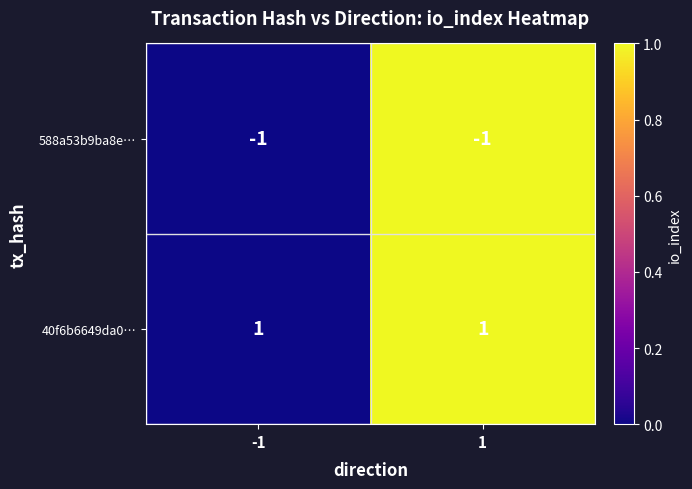

Reading left to right, transcribe all the data shown in this chart.

588a53b9ba8e…: -1	-1
40f6b6649da0…: 1	1